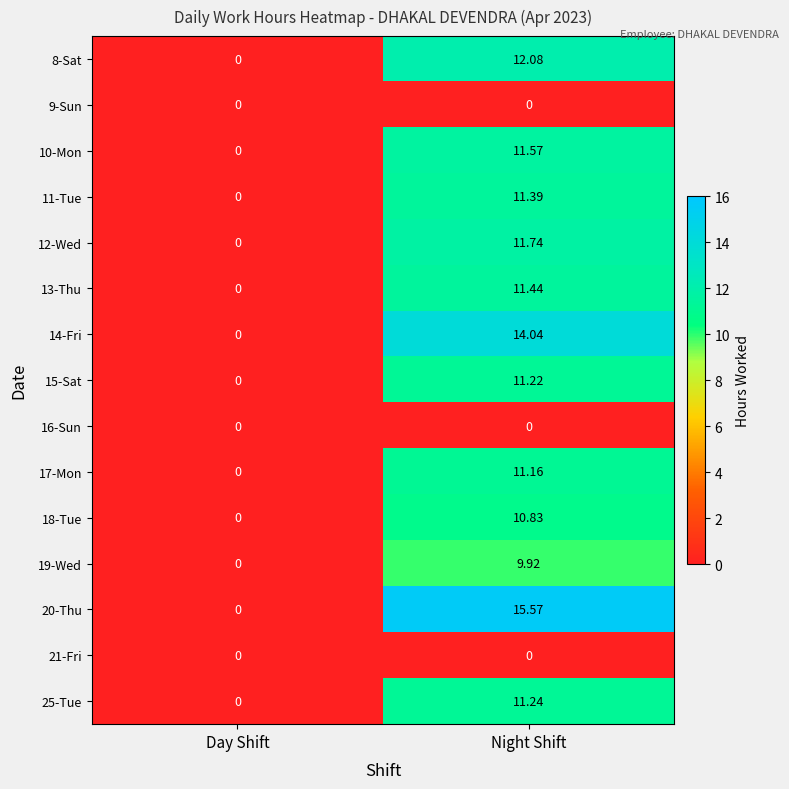

Which category has the lowest value in the 25-Tue series?

Day Shift